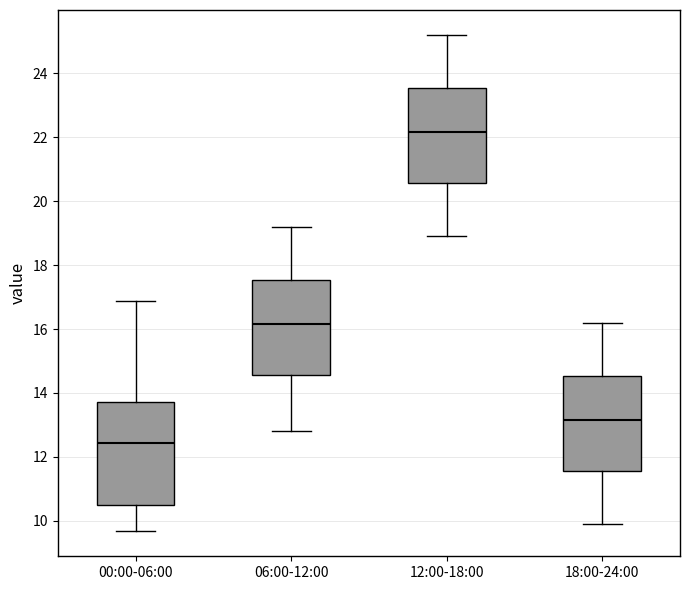

Reading left to right, read every box against the y-axis: the position of its median line, the range the box covers, and the ends of its whiskers. The values are not printed on the chart, so give them approximately, as read against the axis.

00:00-06:00: median 12.4, box 10.4 to 13.8, whiskers 9.6 to 16.8
06:00-12:00: median 16.2, box 14.6 to 17.6, whiskers 12.8 to 19.2
12:00-18:00: median 22.2, box 20.6 to 23.6, whiskers 19.0 to 25.2
18:00-24:00: median 13.2, box 11.6 to 14.6, whiskers 10.0 to 16.2